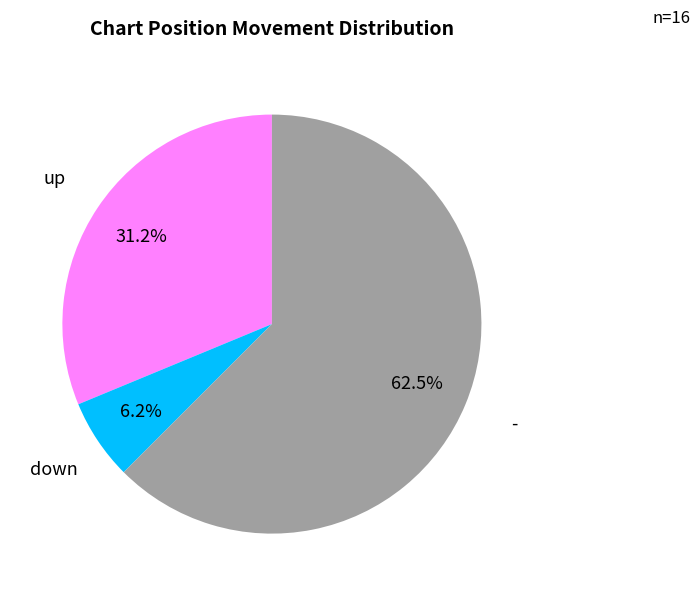

How many slices are in this pie chart?

3